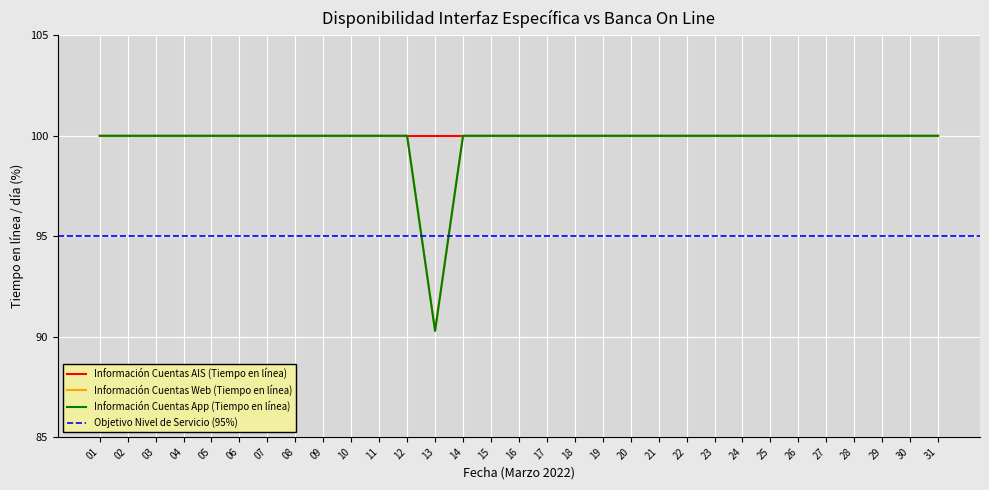

True or false: Información Cuentas App (Tiempo en línea) and Información Cuentas Web (Tiempo en línea) cross at least once.

False